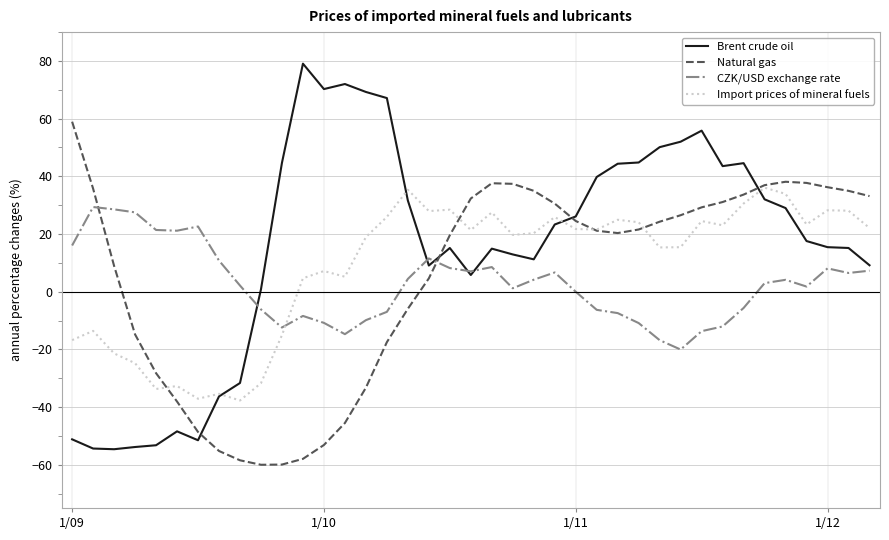

Which series has the largest range (max minus min)?

Brent crude oil